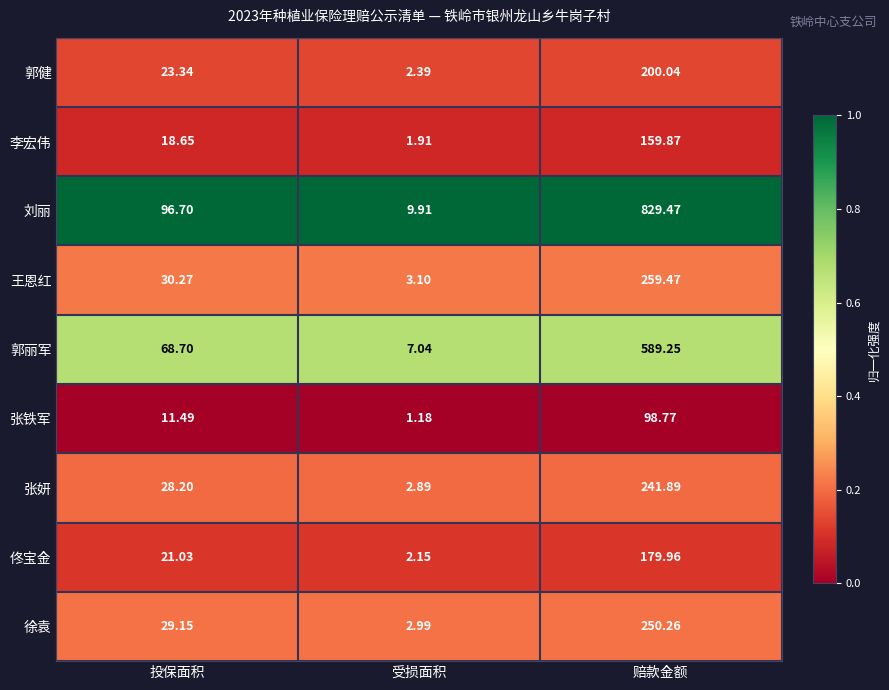

Is the value of 佟宝金 at 受损面积 greater than the value of 李宏伟 at 投保面积?

No